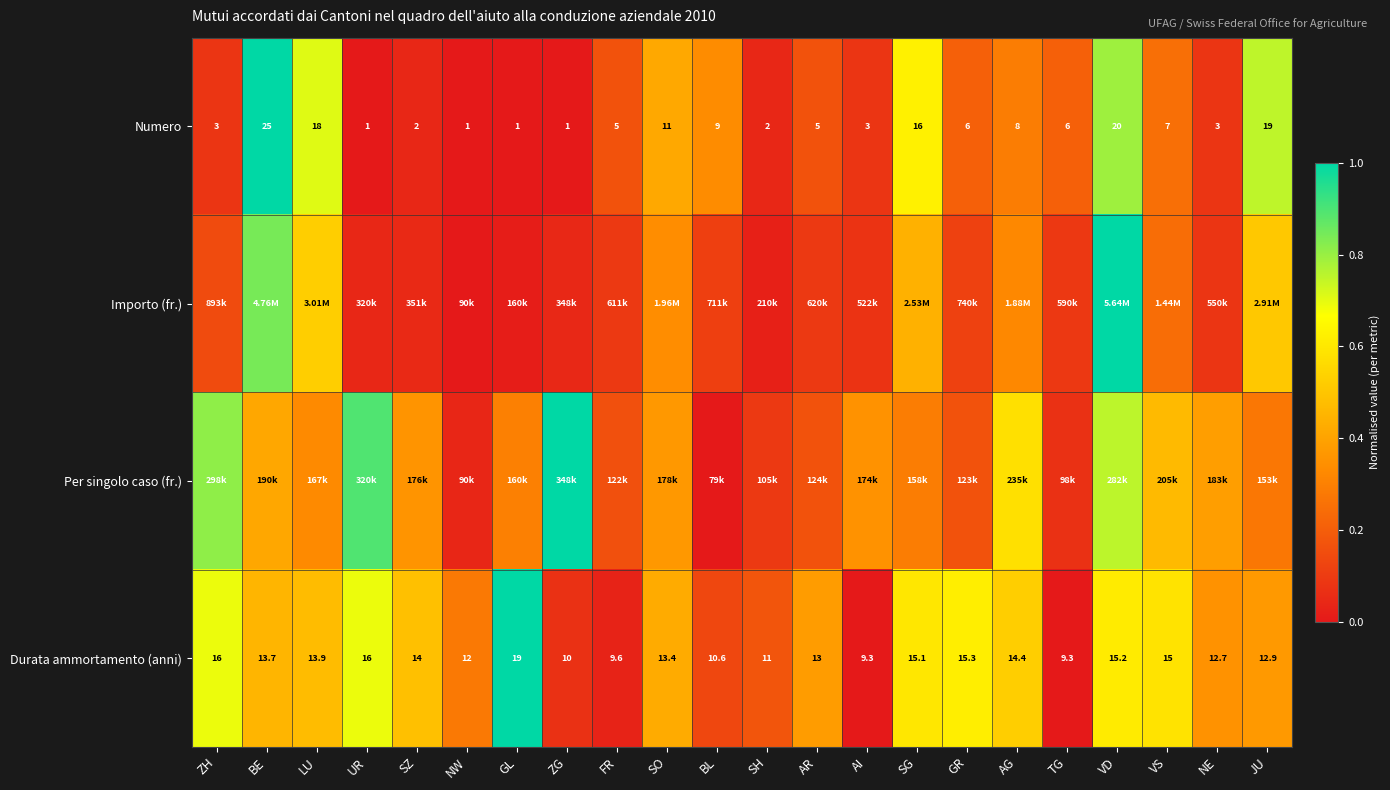

The value of Durata ammortamento (anni) at NE is 0.5. True or false?

False